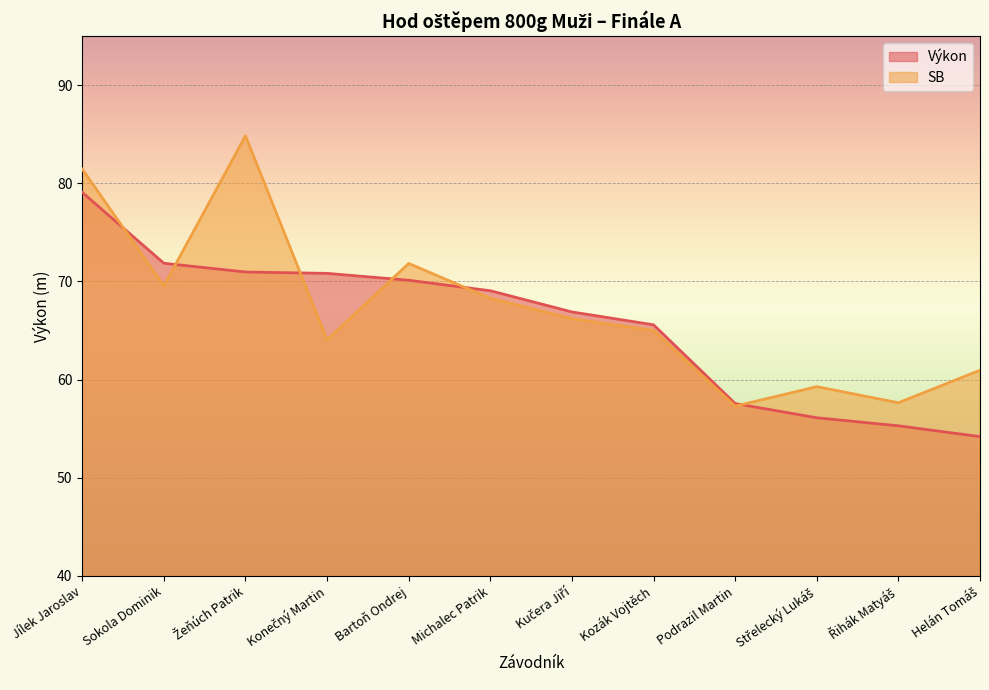

What is the difference between the maximum and minimum values in the SB series?

27.5